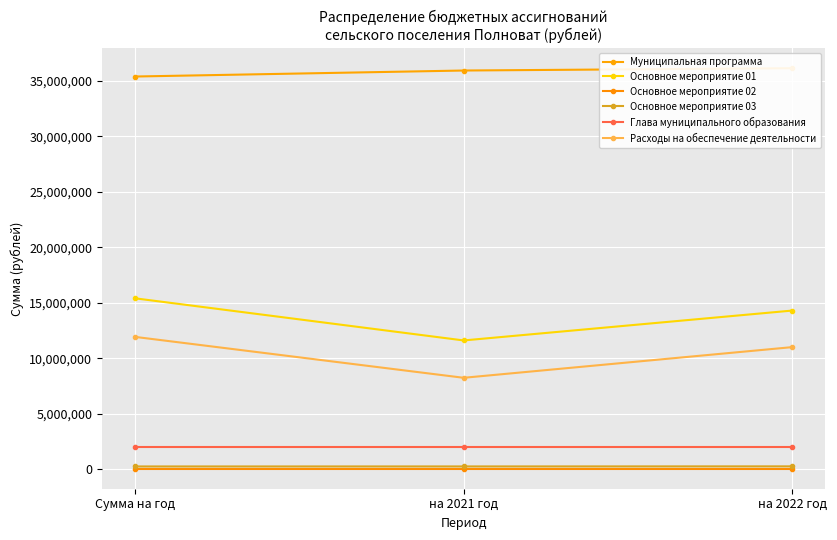

Which label corresponds to the smallest value in the chart?

Сумма на год